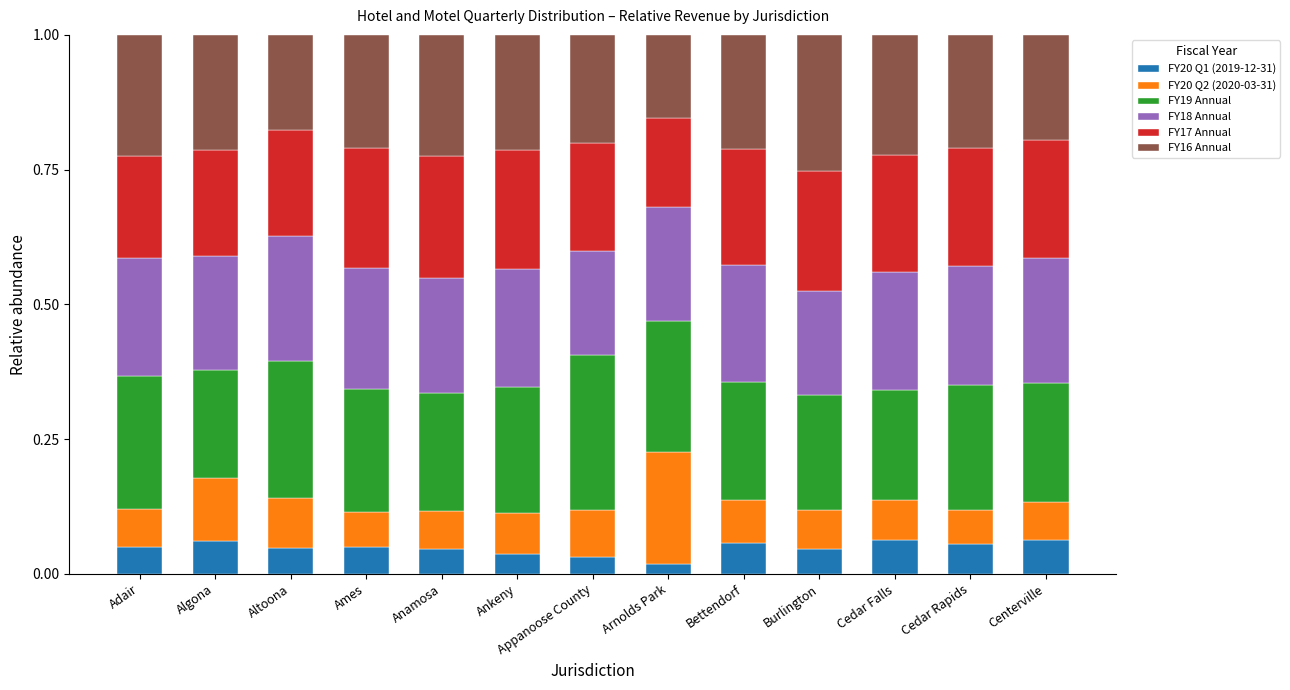

Is it true that FY20 Q1 (2019-12-31) equals 0.1 at Adair?

False